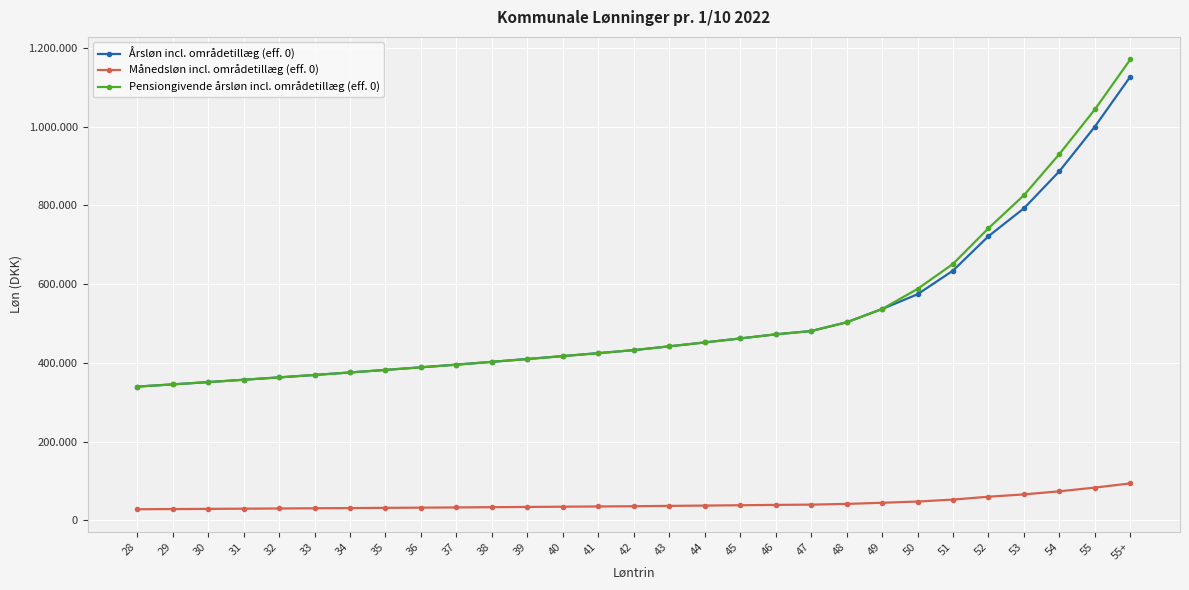

True or false: Månedsløn incl. områdetillæg (eff. 0) and Årsløn incl. områdetillæg (eff. 0) intersect in this chart.

False